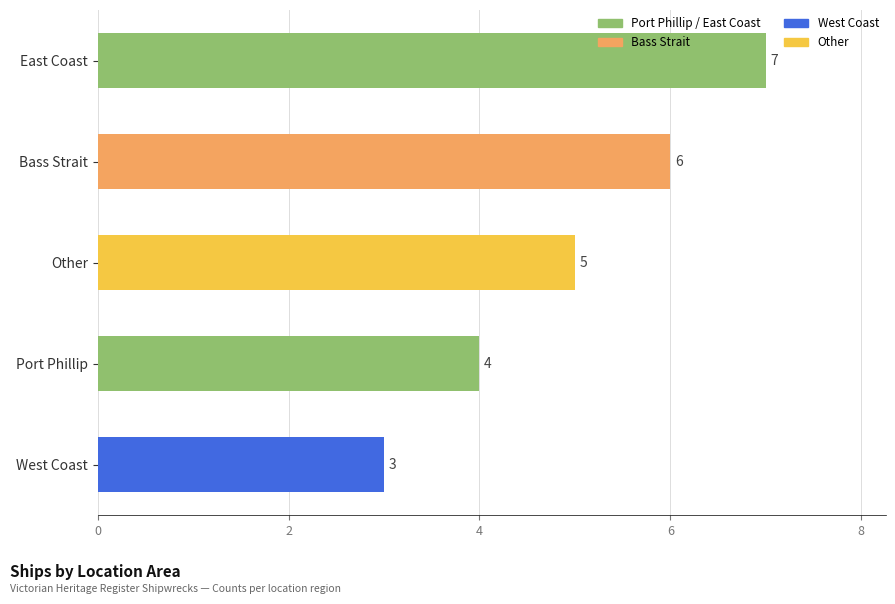

How many values are between 4 and 6?

3